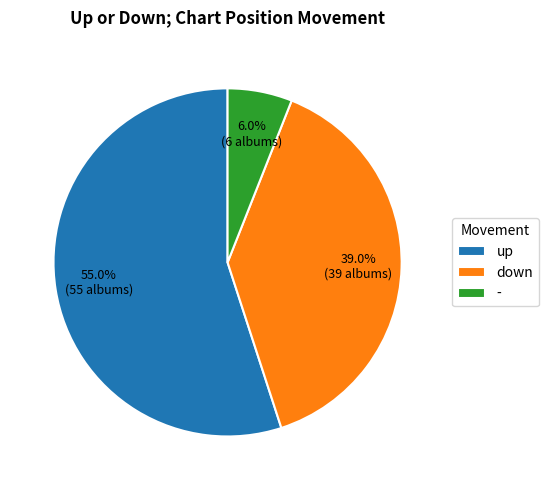

Between up and -, which is larger?

up